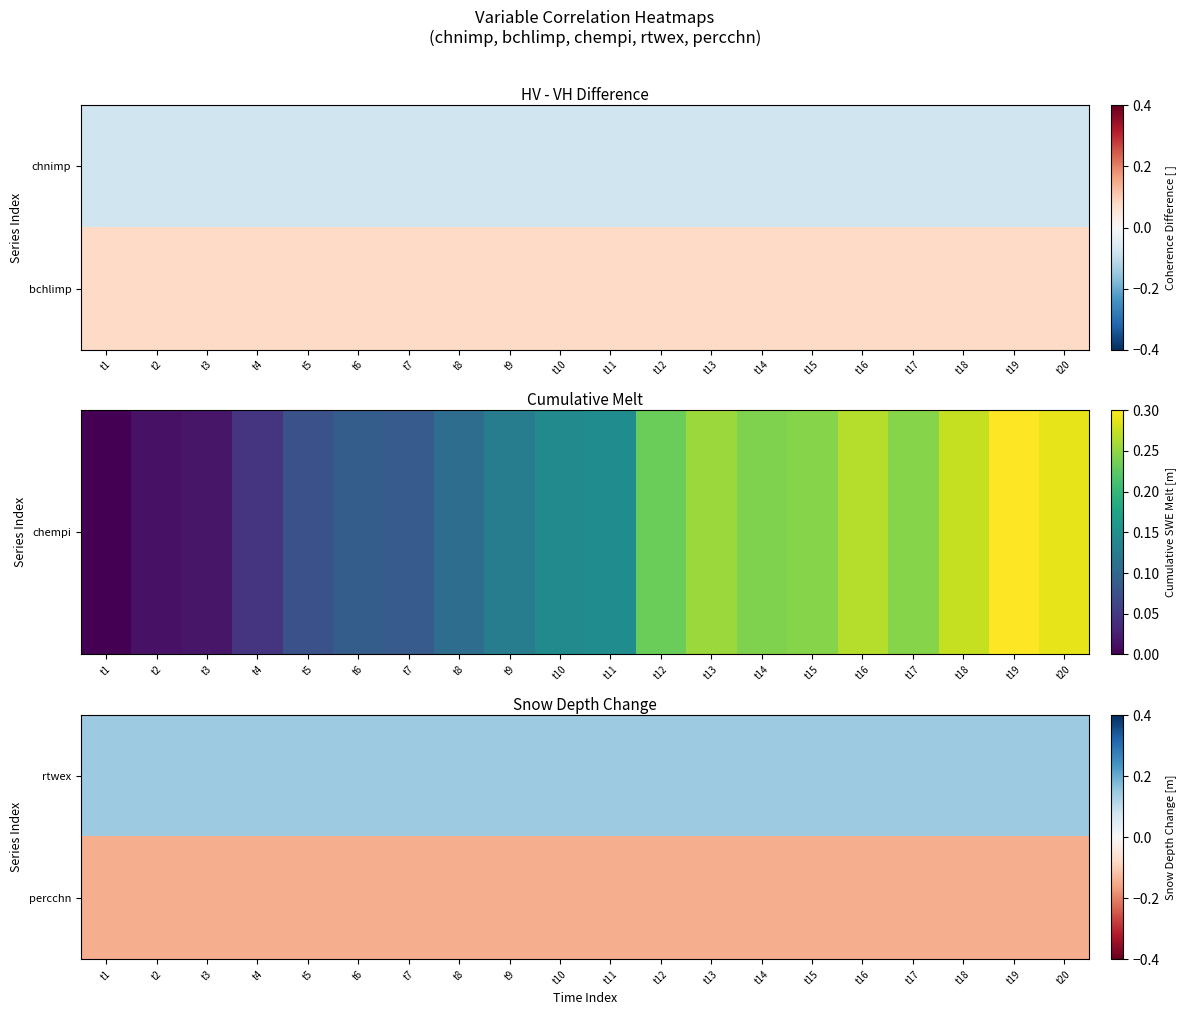

At how many categories does at least one series exceed 0?

20